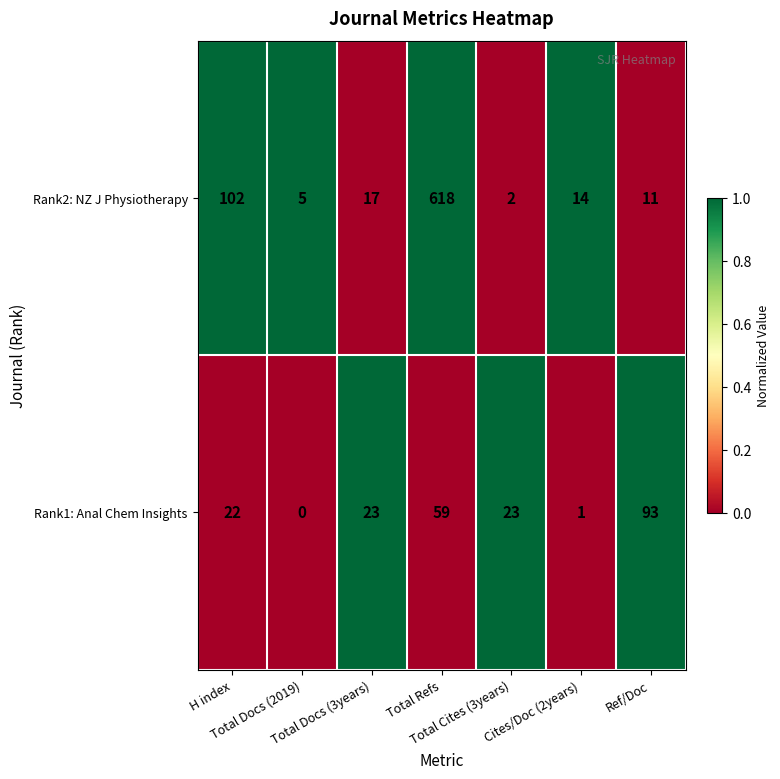

Which series has the largest range (max minus min)?

Rank2: NZ J Physiotherapy